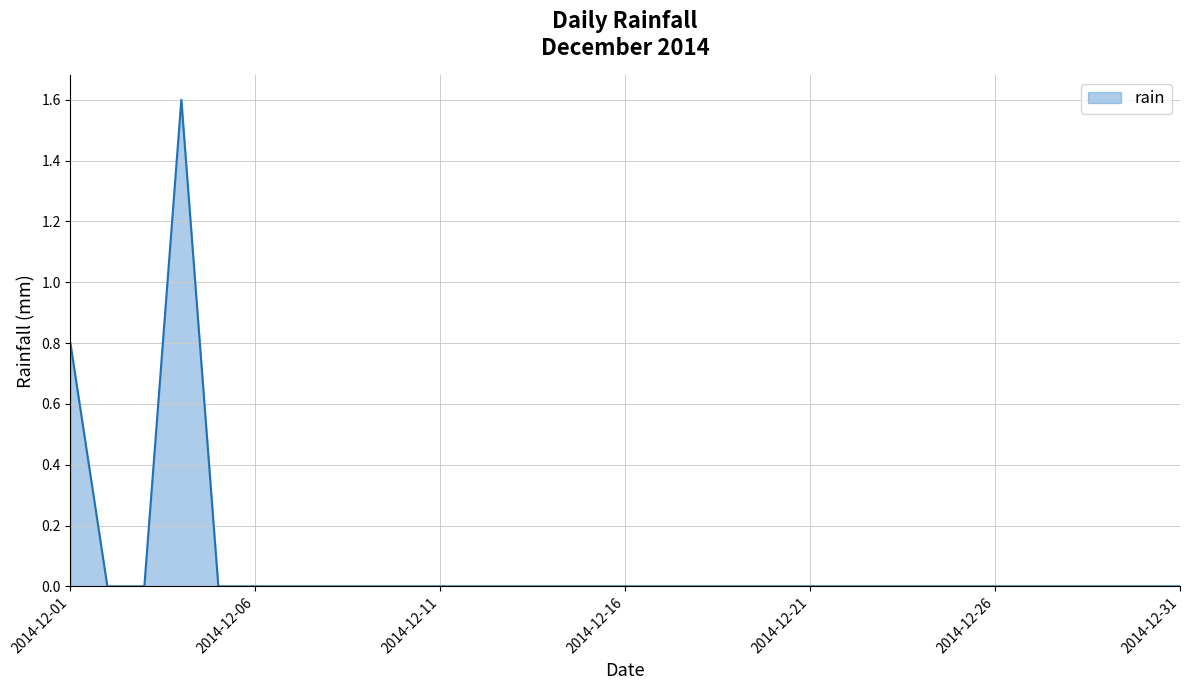

What is the maximum value shown in the chart?

1.6